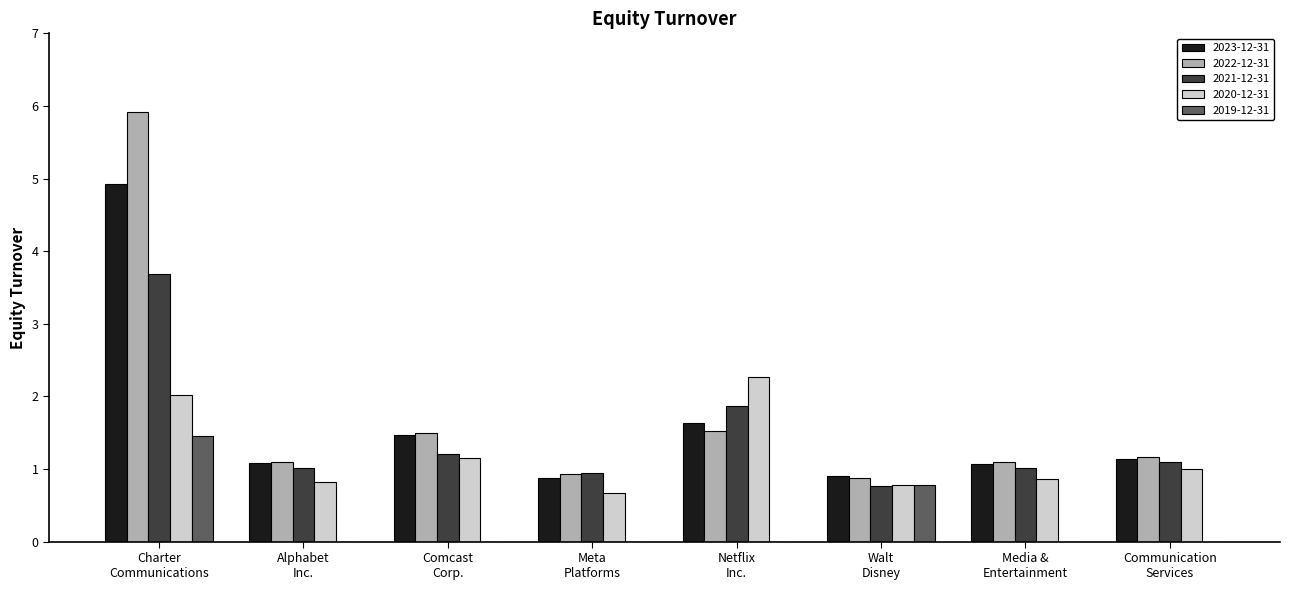

What is the sum of all 2022-12-31 values?

14.1